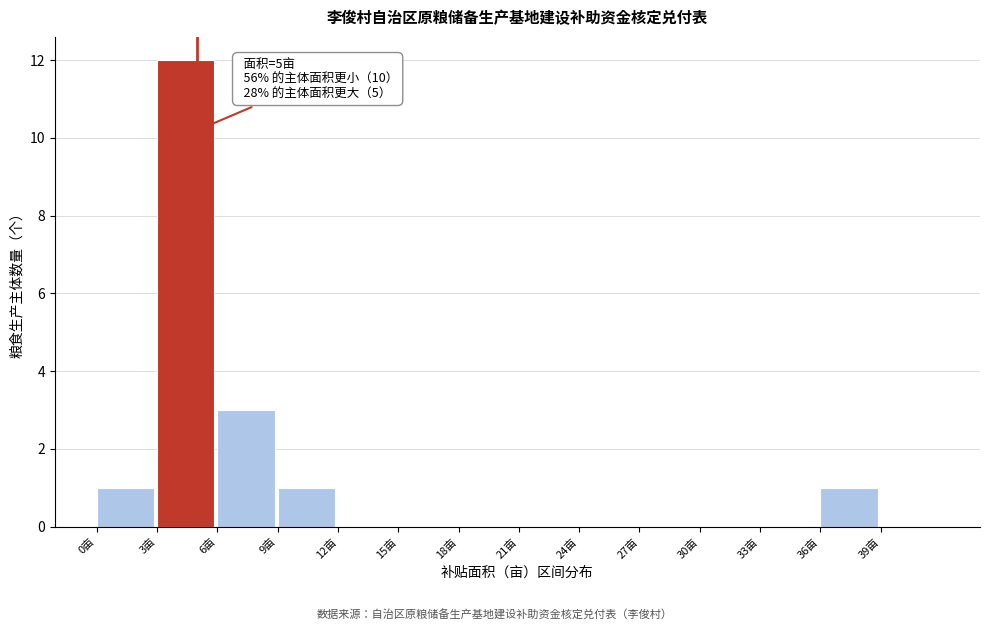

Over which range of the x-axis is the bar tallest?

3 to 6